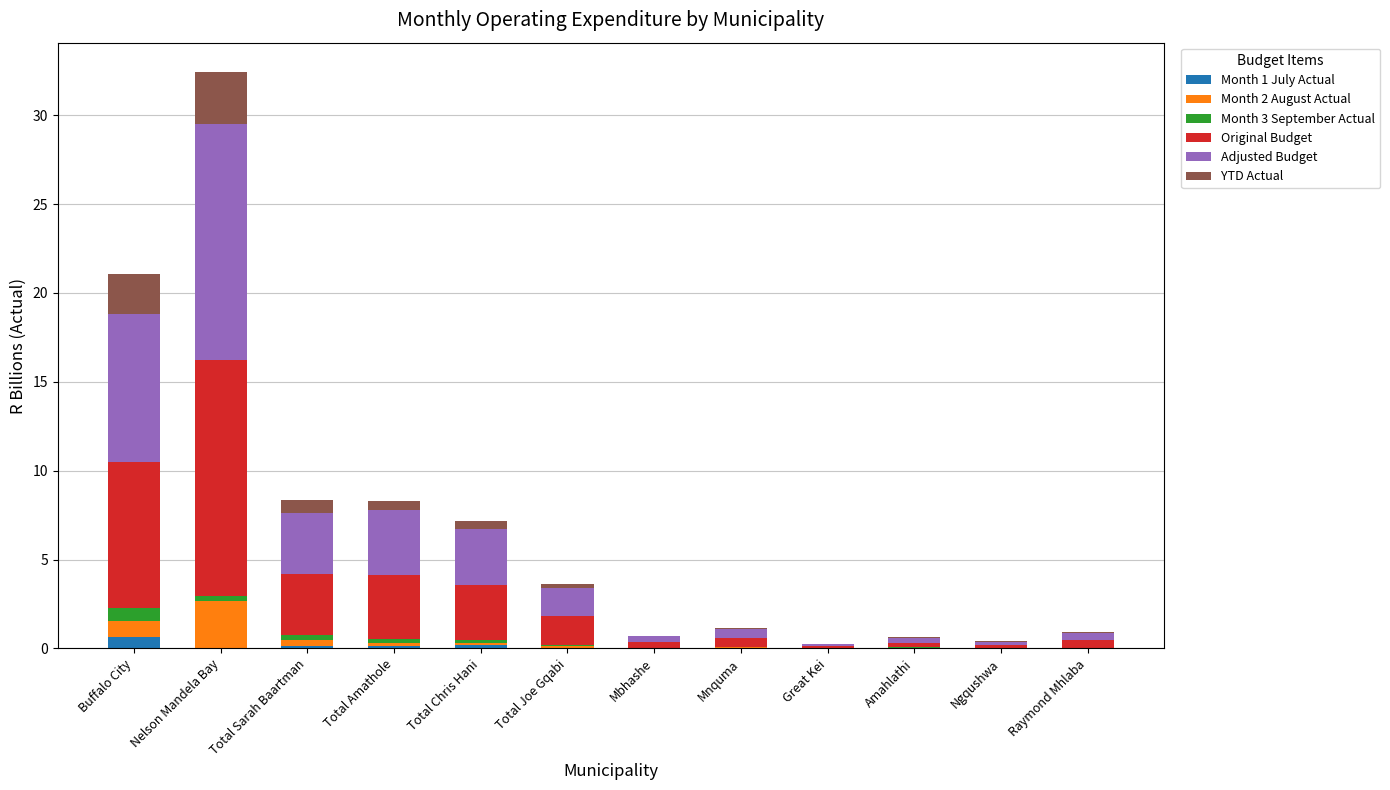

What is the sum of the Month 1 July Actual values at Mnquma and Total Amathole?

0.1